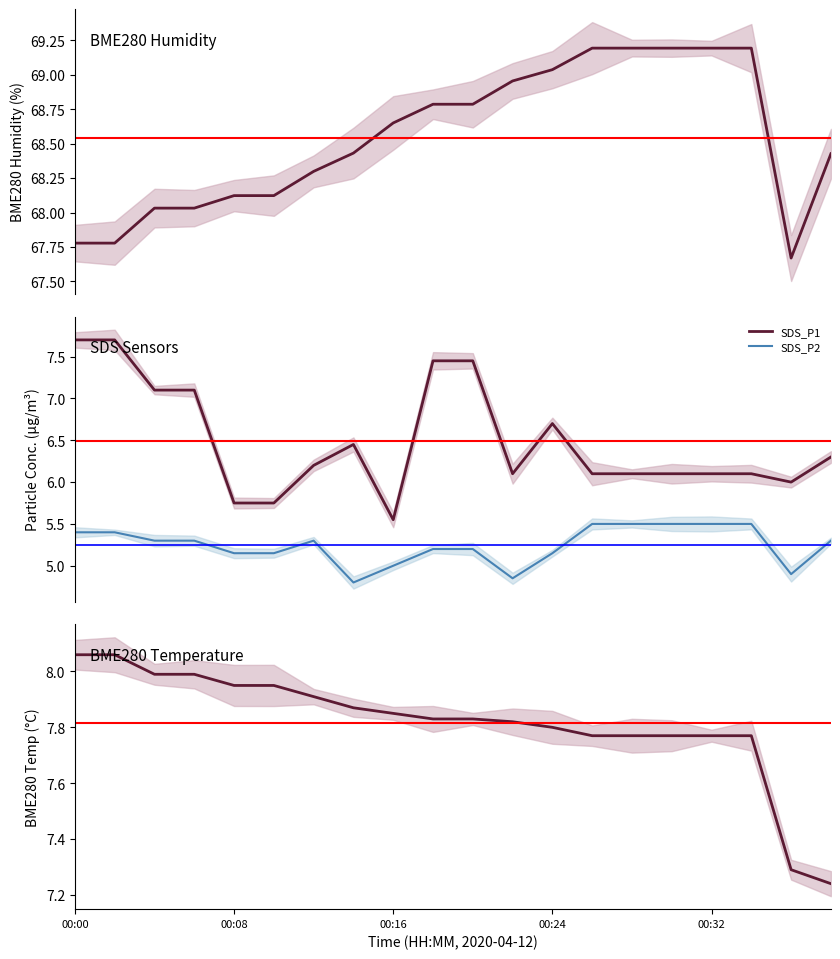

Which series has the largest range (max minus min)?

SDS_P1